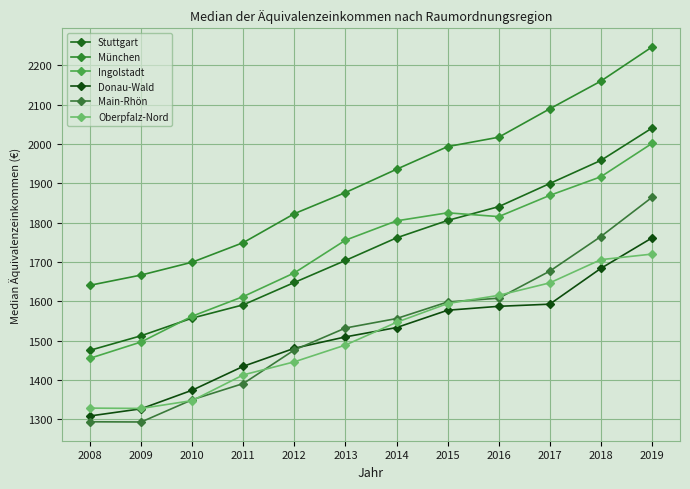

Which series has the largest range (max minus min)?

München